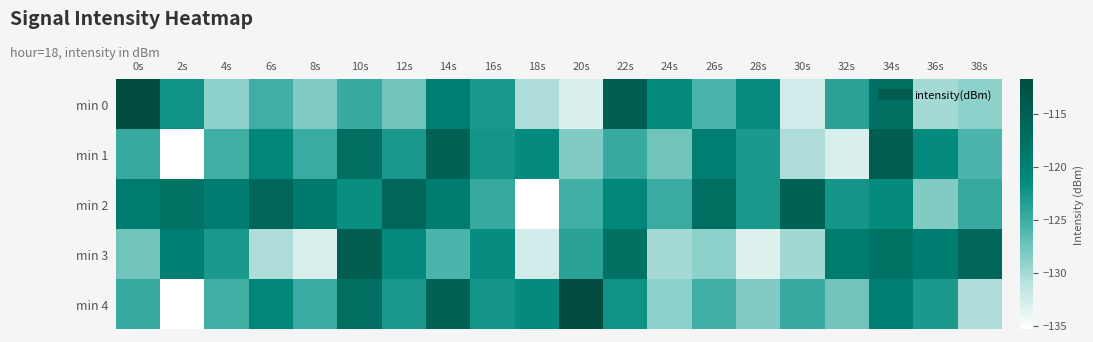

Between 8s and 16s, which series saw the biggest shift?

min 3